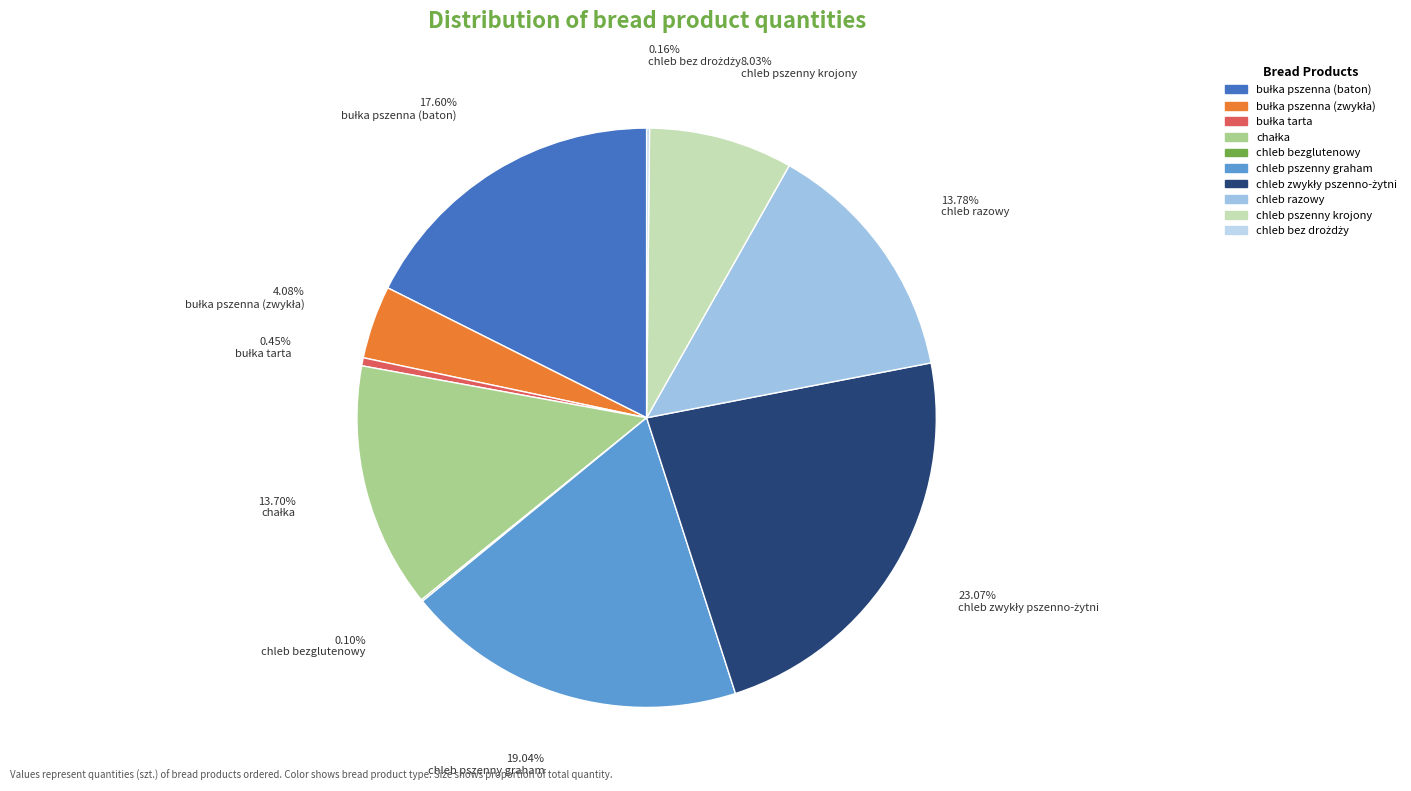

The chleb pszenny krojony slice represents 8% of the pie. True or false?

True